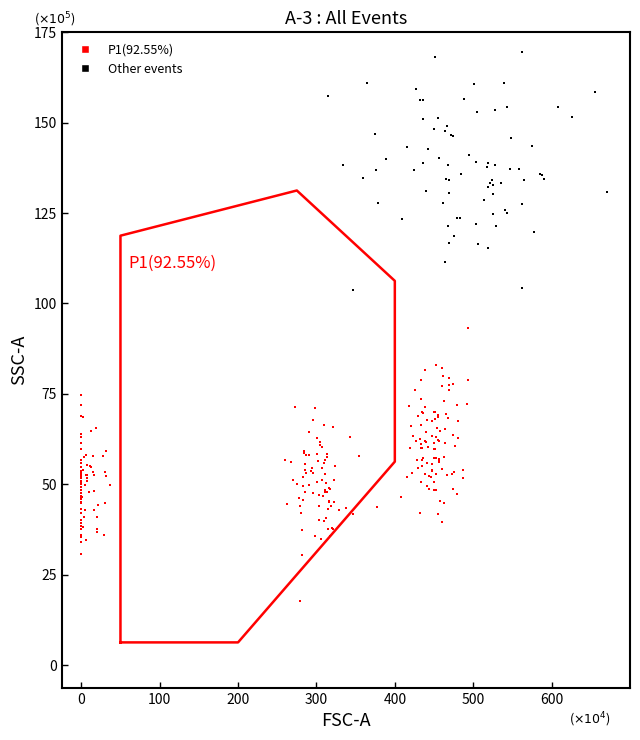

Which series reaches the maximum Y coordinate?

Other events